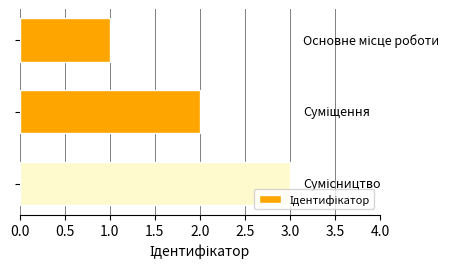

What is the sum of all values?

6